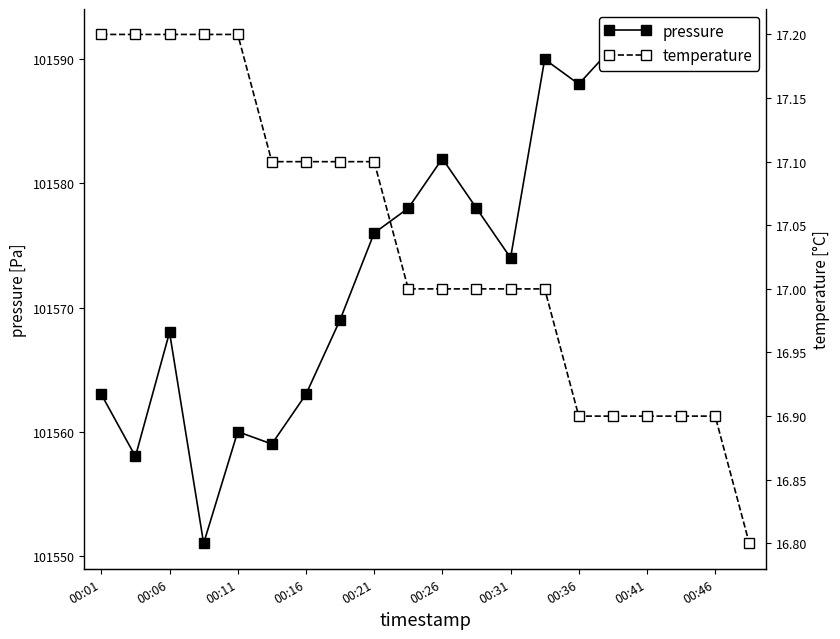

In pressure, how many points are higher than both neighbors (excluding endpoints)?

5